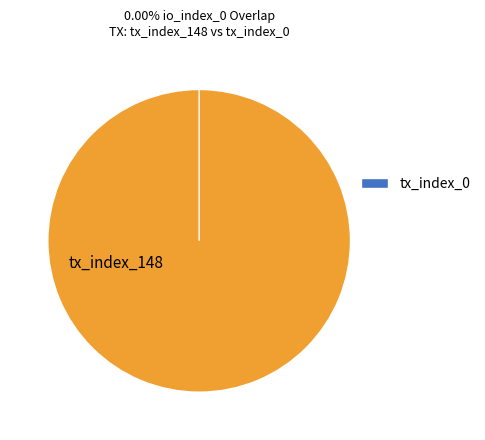

Is it true that tx_index_148 is 99% of the pie?

False